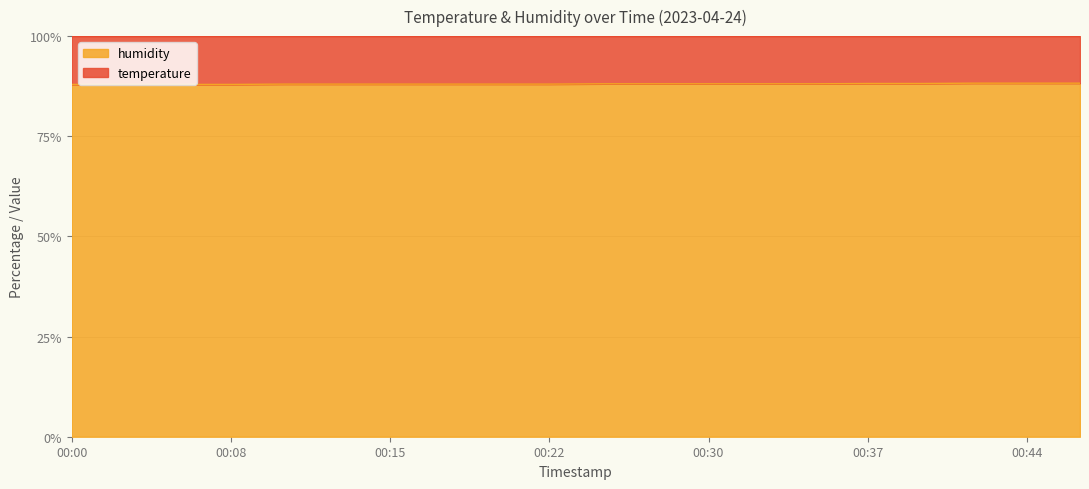

How many lines are shown in the chart?

2